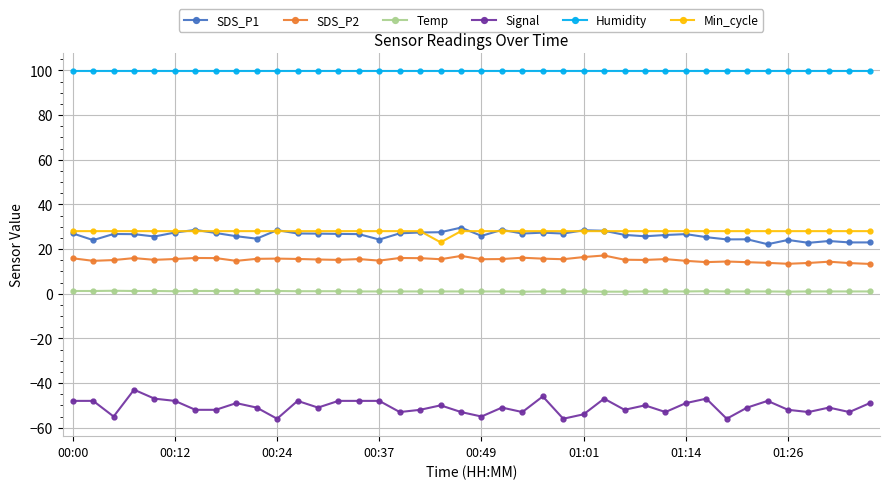

True or false: SDS_P1 and Min_cycle cross at least once.

True